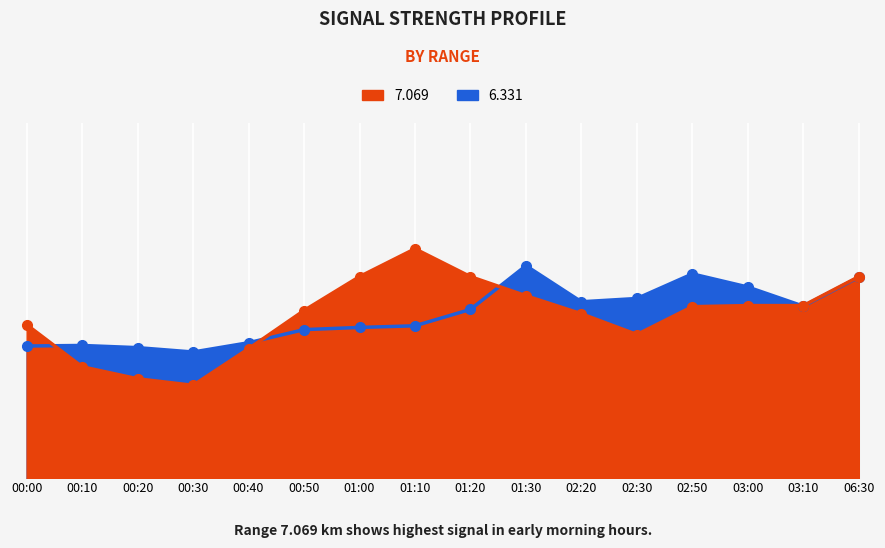

Reading left to right, list all the values displayed in this chart.

  7.069: 00:00=53.0	00:10=45.3	00:20=43.1	00:30=41.9	00:40=48.6	00:50=55.6	01:00=61.8	01:10=66.9	01:20=61.8	01:30=58.3	02:20=55.0	02:30=51.2	02:50=56.3	03:00=56.5	03:10=56.5	06:30=61.8
  6.331: 00:00=49.1	00:10=49.2	00:20=48.8	00:30=48.0	00:40=49.7	00:50=52.1	01:00=52.5	01:10=52.8	01:20=55.8	01:30=63.8	02:20=57.2	02:30=57.8	02:50=62.3	03:00=59.9	03:10=56.4	06:30=61.7